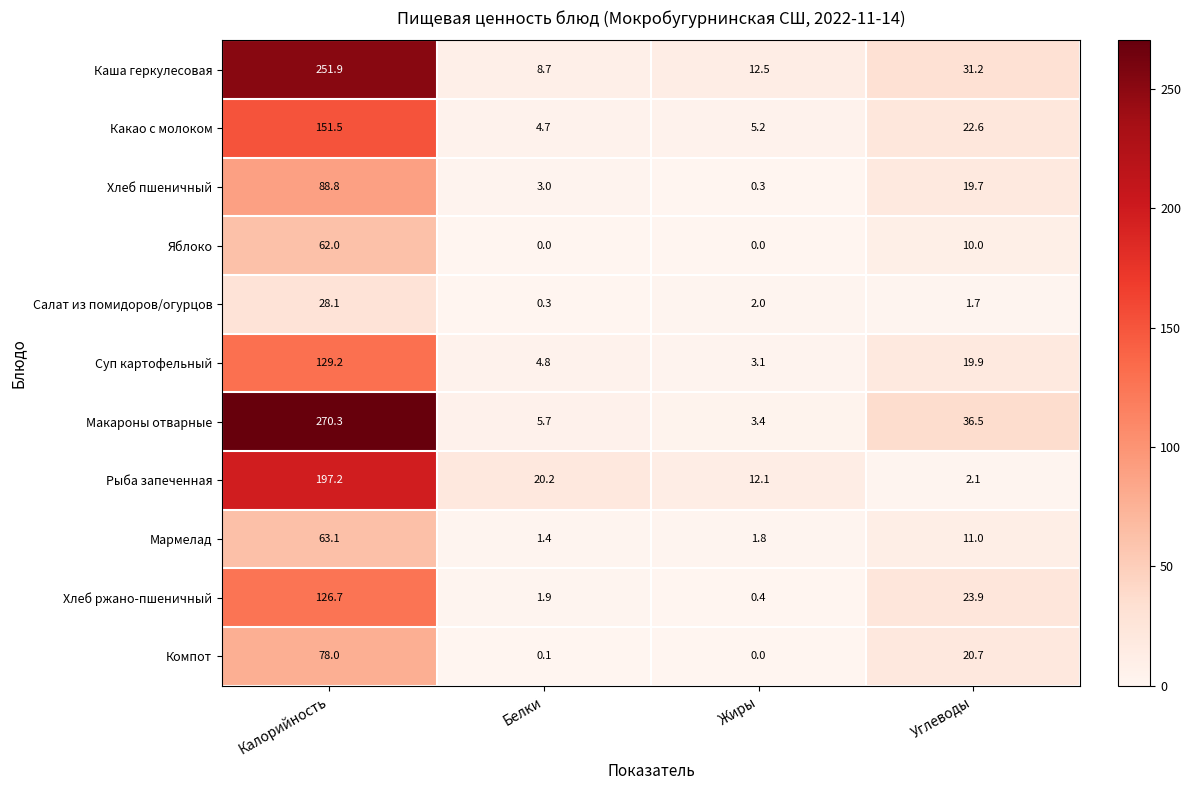

True or false: Суп картофельный has a value of 3.1 at Жиры.

True